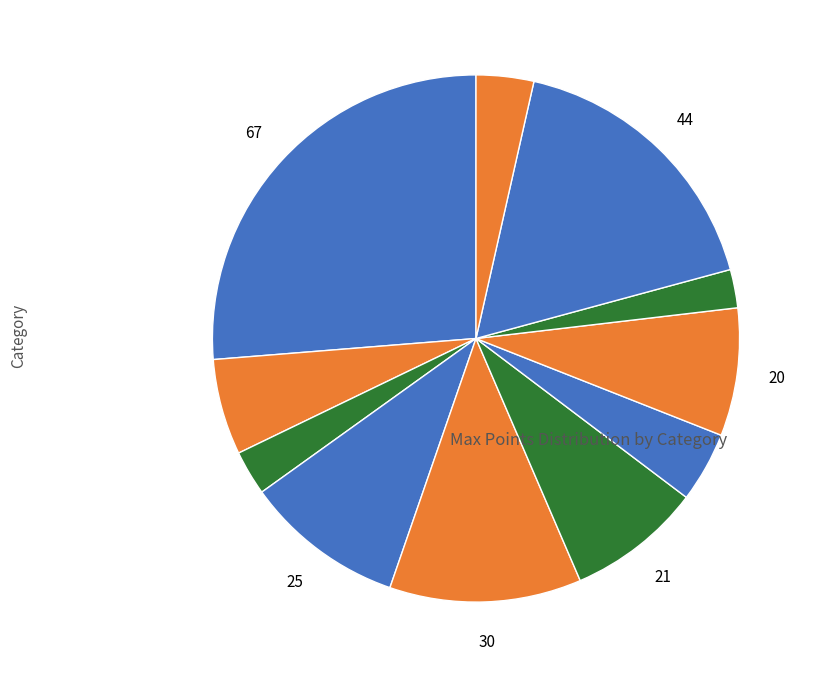

Rank the categories by value from lowest to highest.

Injury Prevention, Health Promotion Tools, Training, Sexual Health, Program Effectiveness, Chronic Disease Prevention, Physical Activity, Nutrition and Weight, Tobacco Use Prevention, Community Outreach, Health Promotion Partnerships